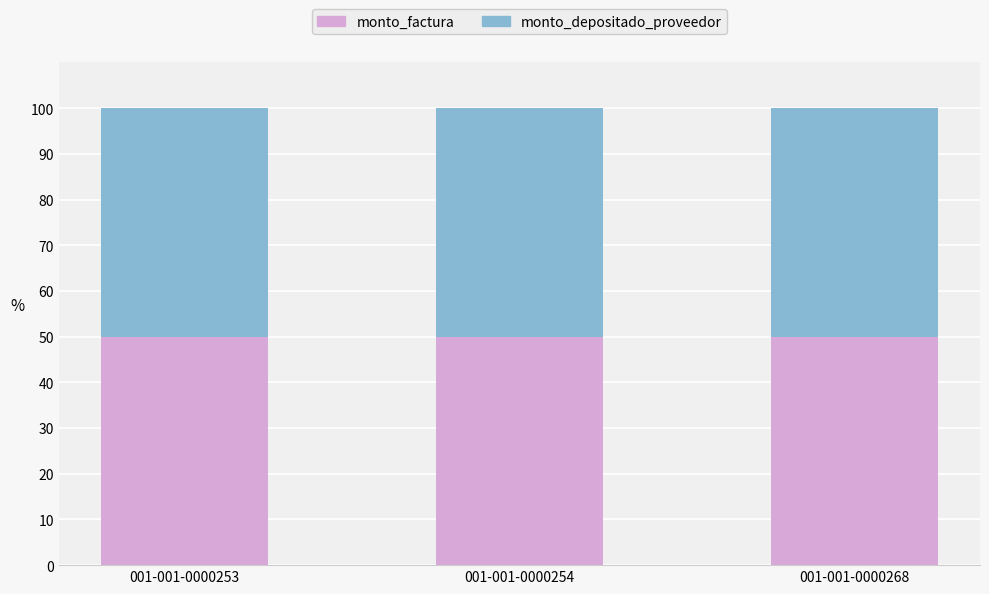

Between 001-001-0000254 and 001-001-0000268, which series saw the biggest shift?

monto_factura